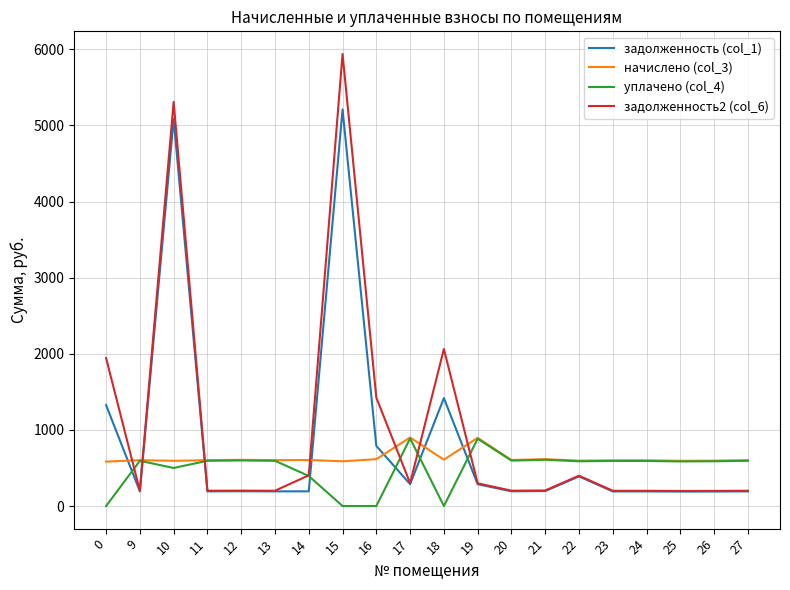

The начислено (col_3) series shows 931.4 at 10. True or false?

False